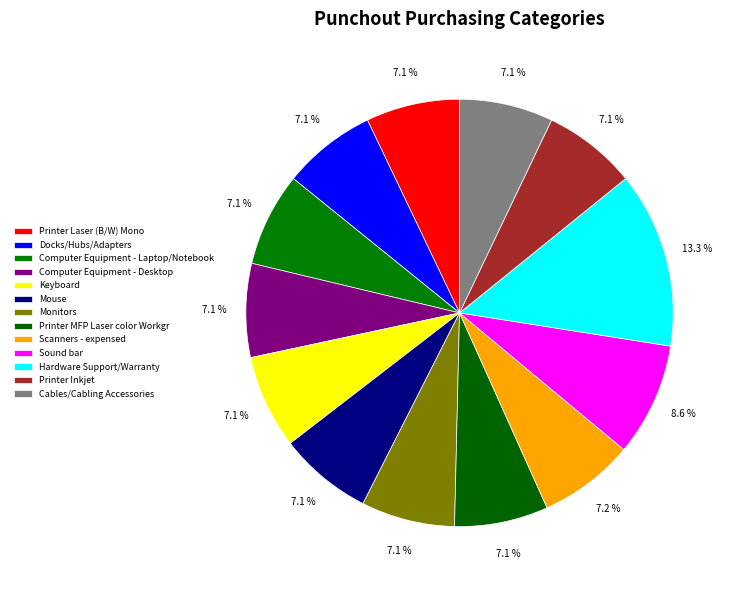

To the nearest percent, what is the difference between the largest and smallest slice percentages?

6%